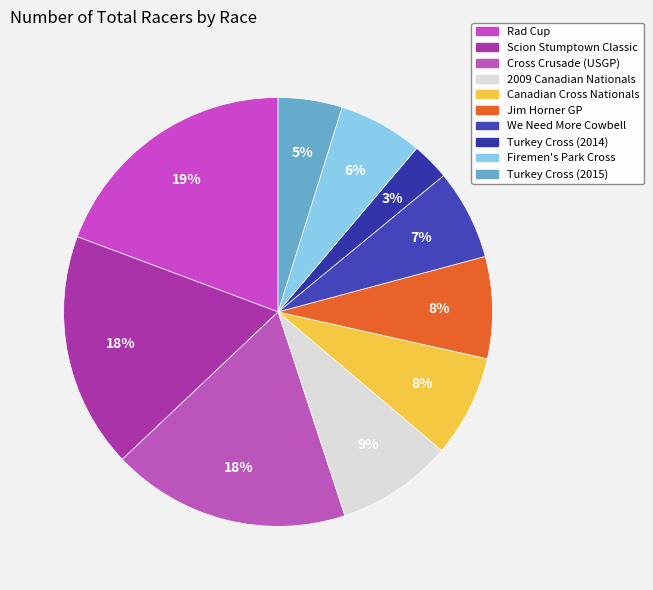

Which has a higher value, Canadian Cross Nationals or Turkey Cross (2015)?

Canadian Cross Nationals